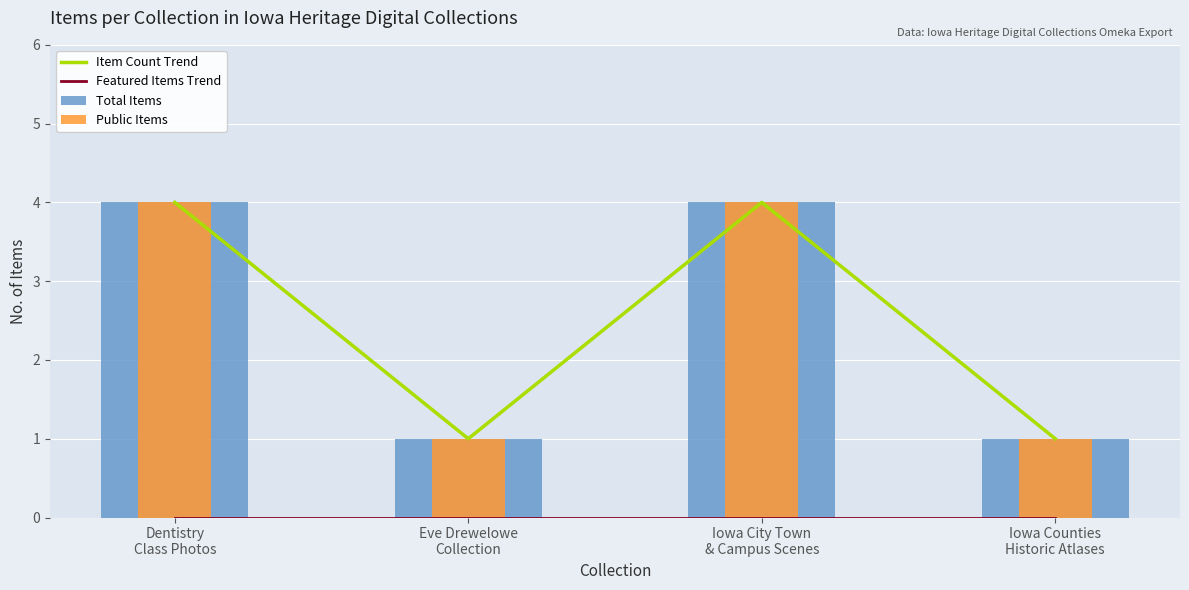

What is the total value across all series at Dentistry
Class Photos?

12